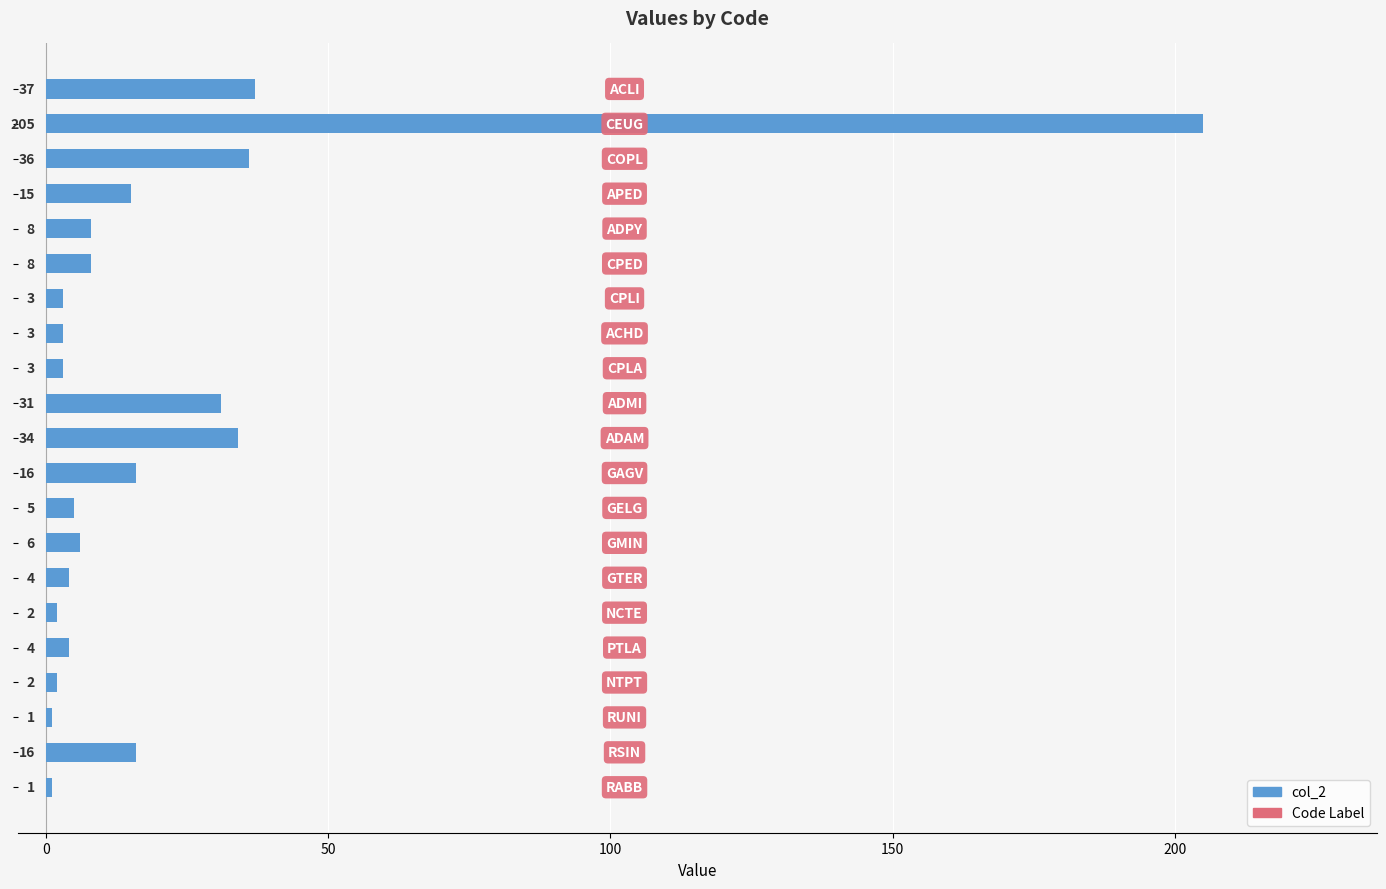

What is the value of the 21st bar from the top?

1